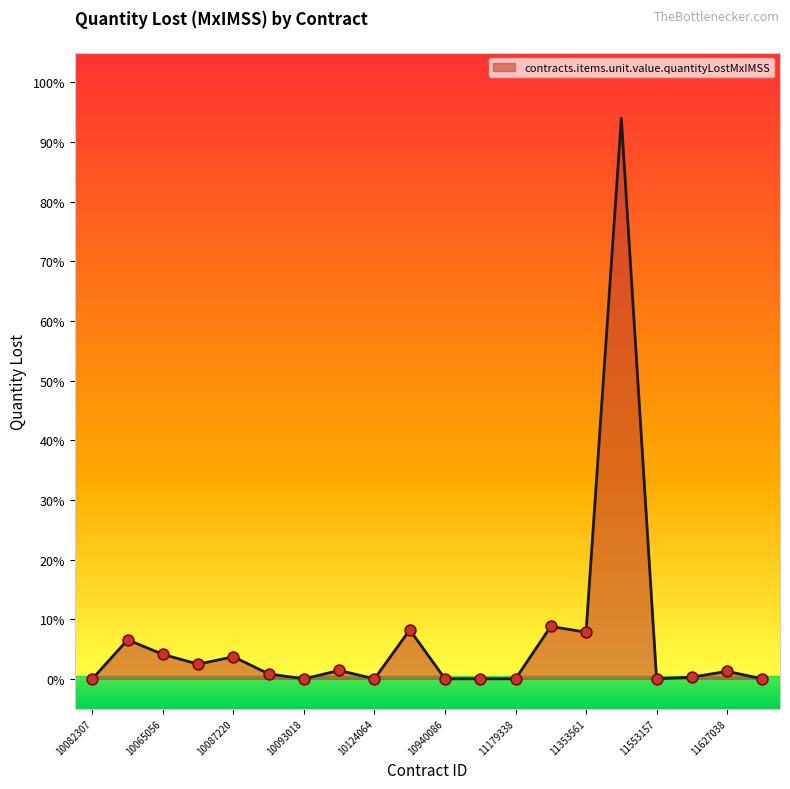

What is the difference between the maximum and minimum values?

94.0